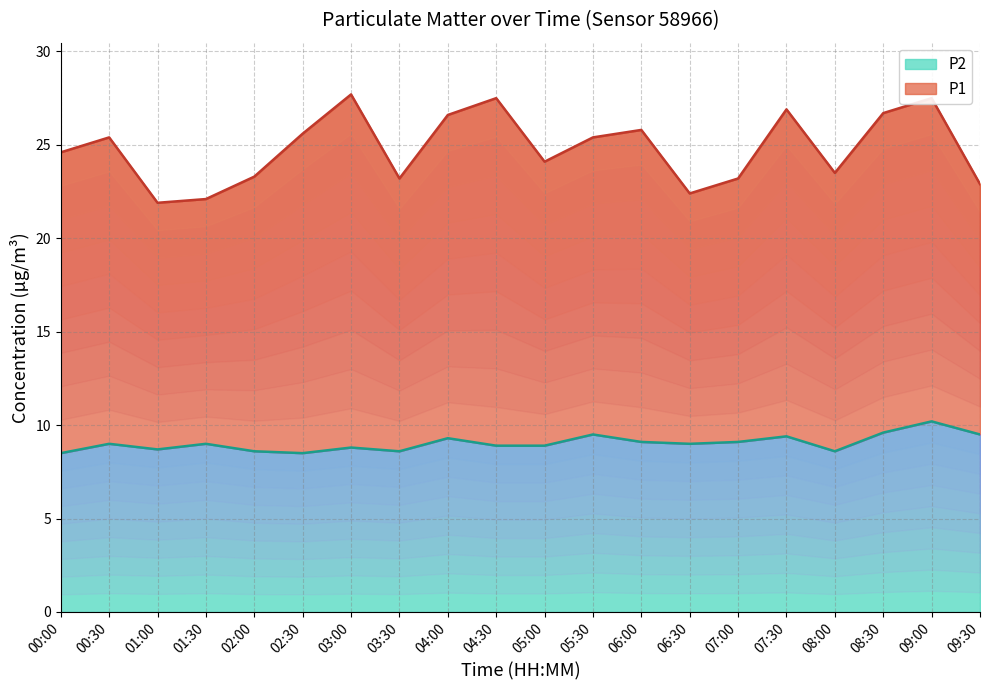

Read the value at 01:30.

9.0